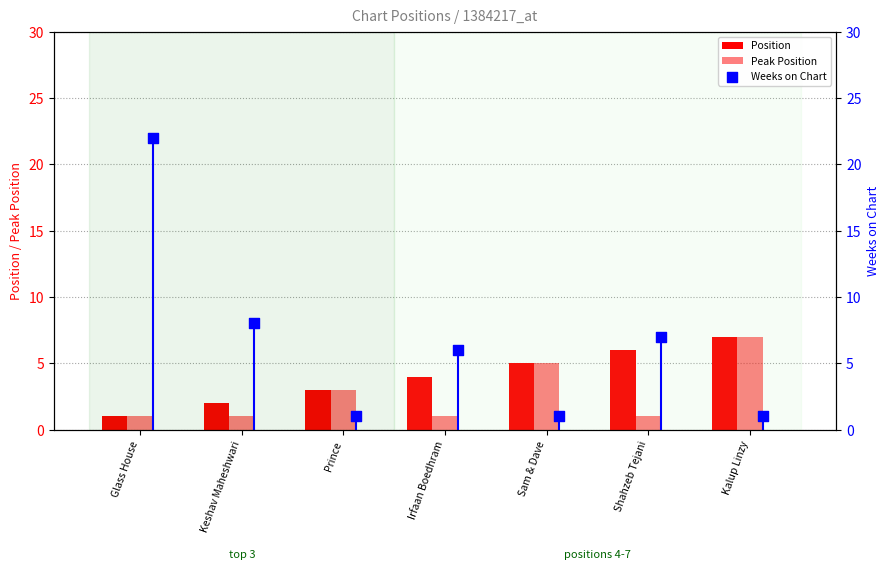

Which series contains the highest Y value?

Weeks on Chart